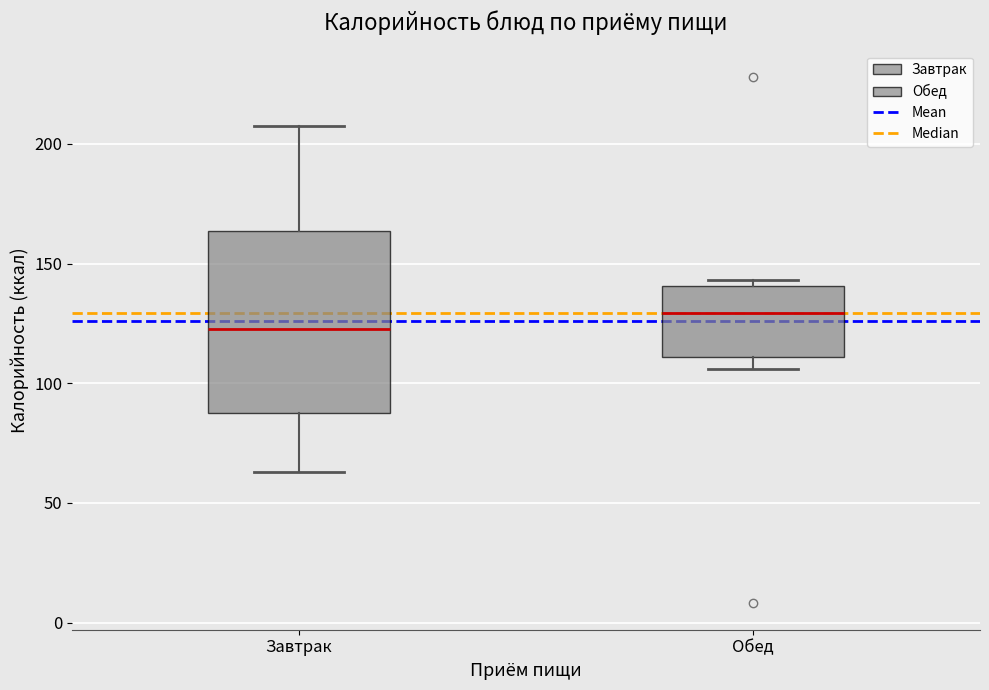

Which box's median line is the lowest?

Завтрак